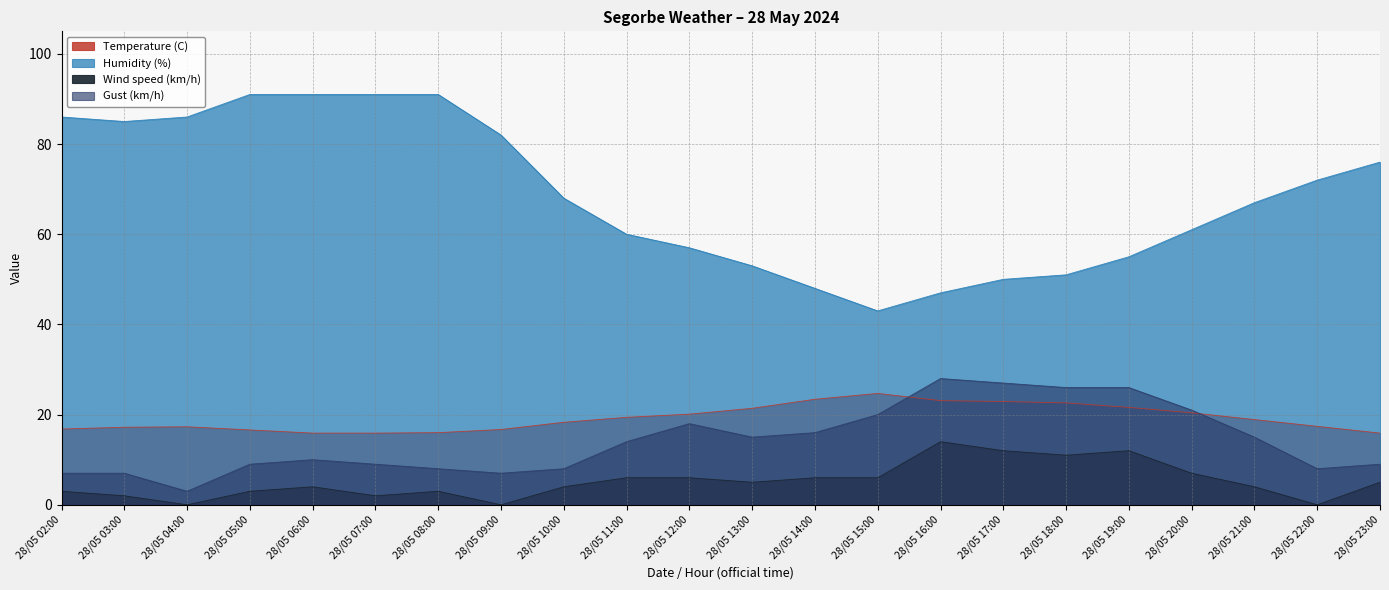

At which category does Gust (km/h) reach its first local peak?

28/05 06:00